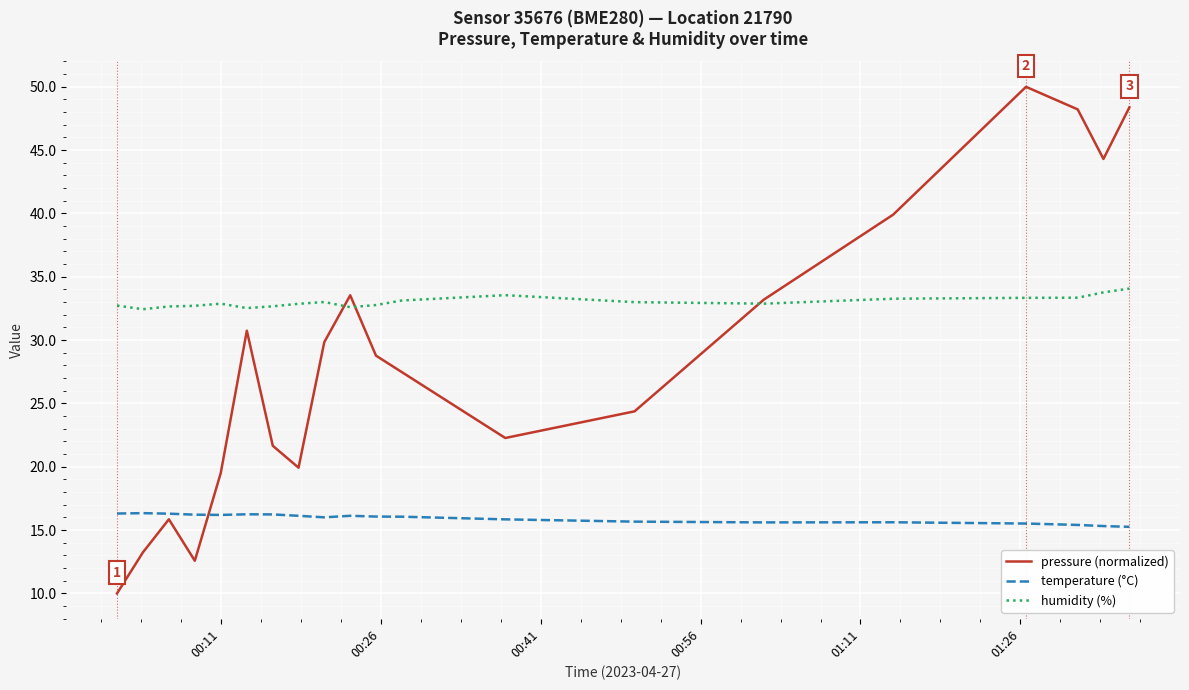

In pressure (normalized), how many points are higher than both neighbors (excluding endpoints)?

4